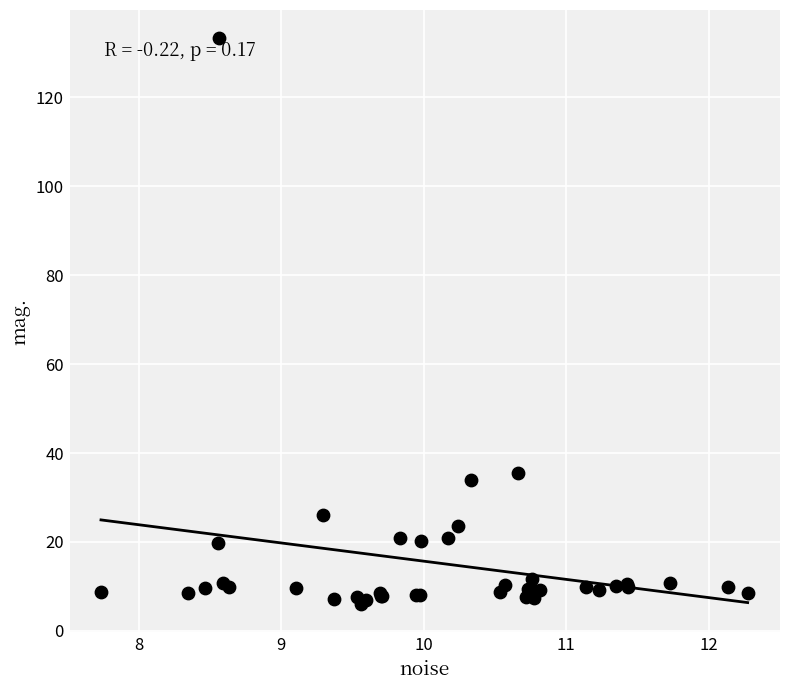

What Y value in the scatter plot is closest to 69?

35.5